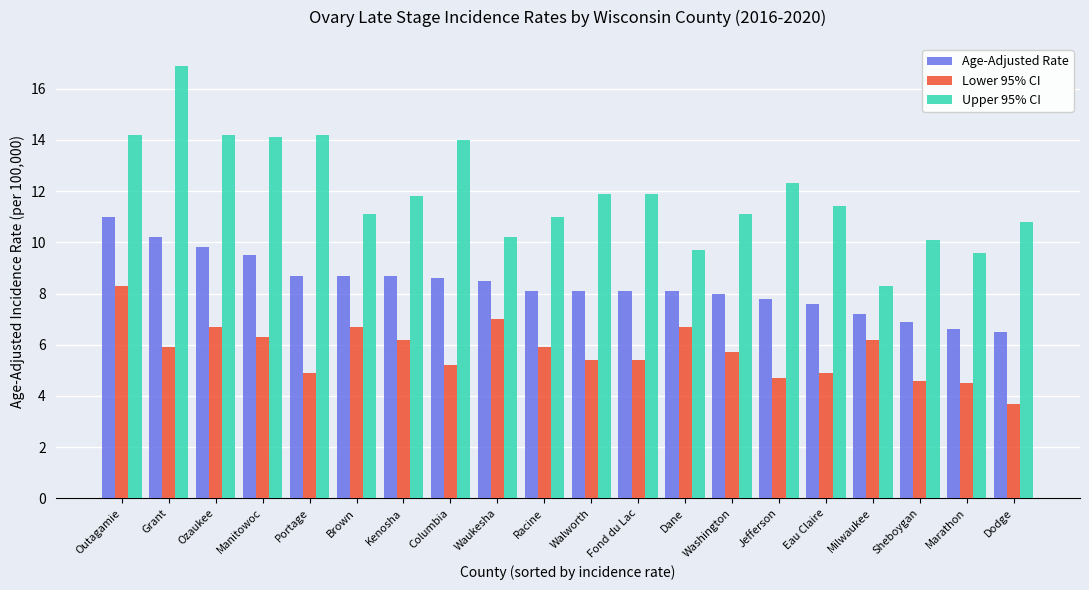

The value of Upper 95% CI at Dodge is 14.9. True or false?

False